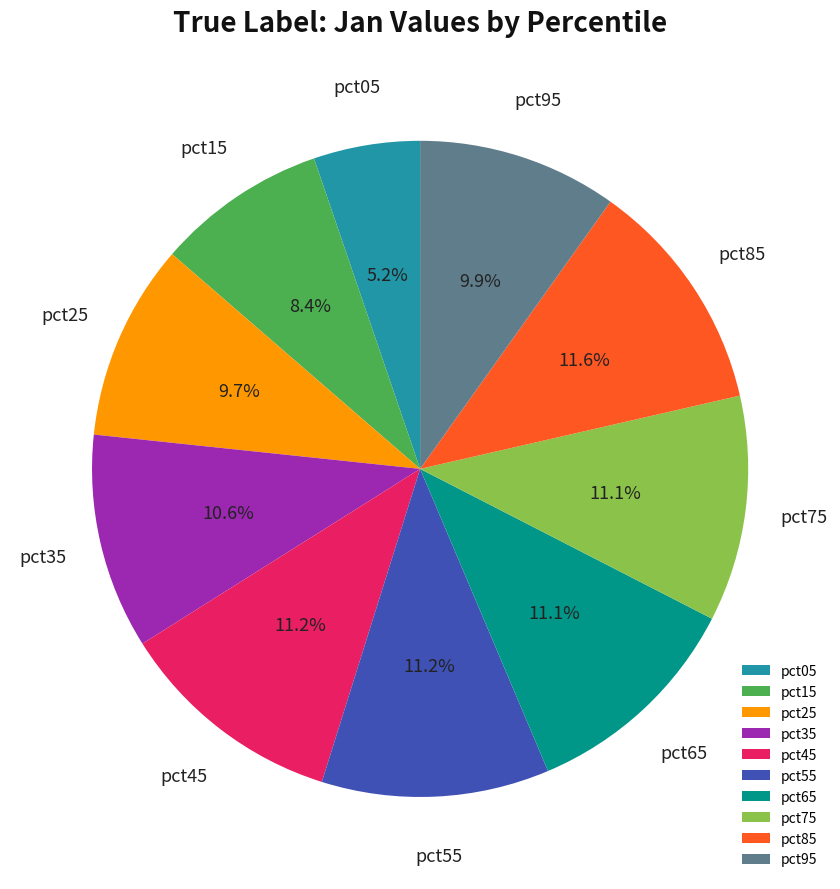

Which category has the smallest portion of the pie?

pct05